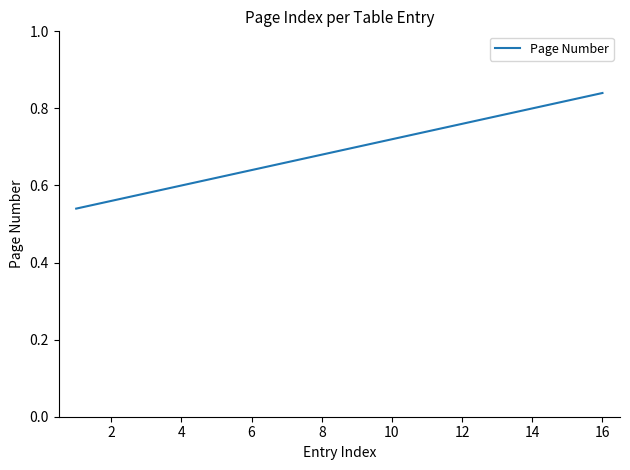

What is the difference between the maximum and minimum values?

0.3